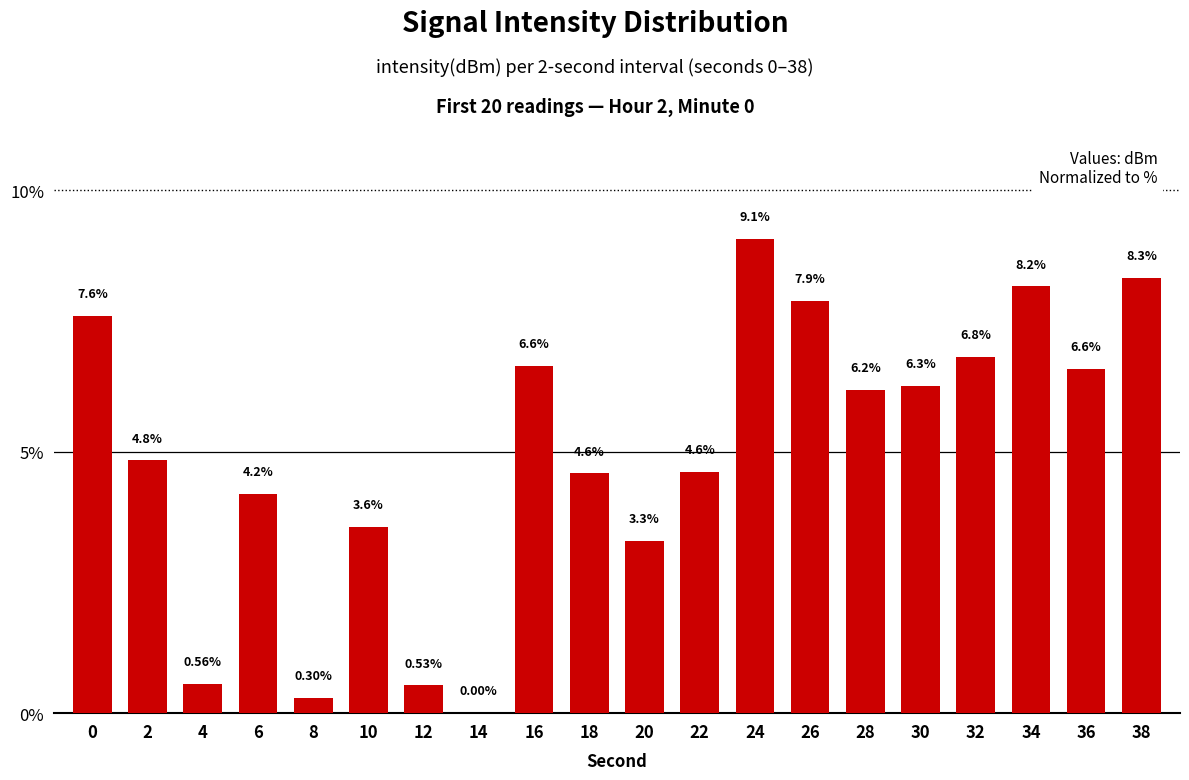

What is the difference between the values at 6 and 30?

2.1